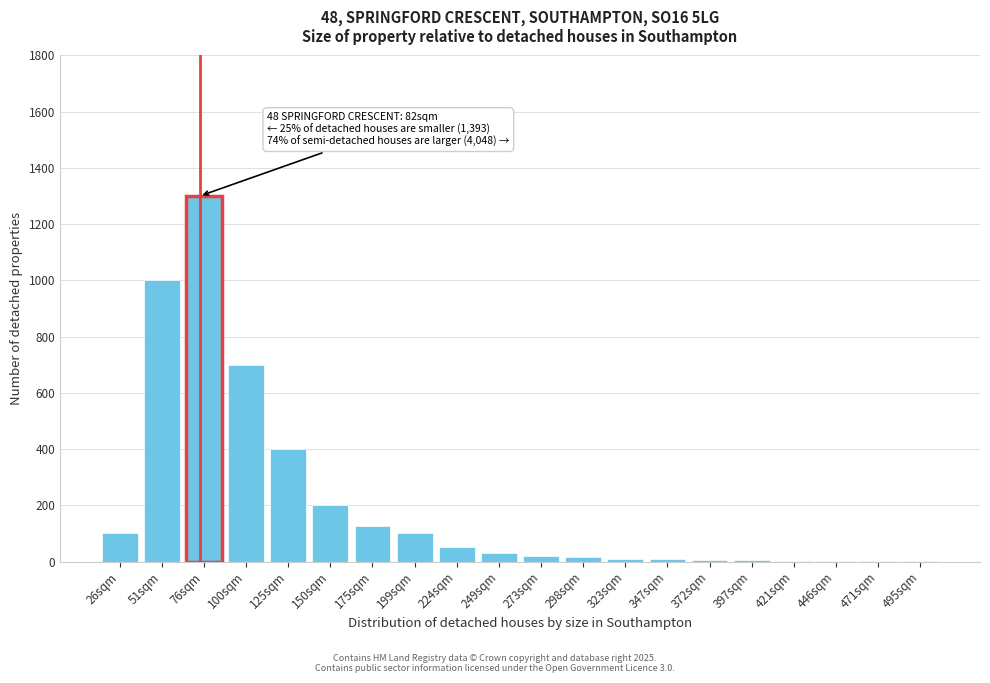

At which label is the value closest to 650?

100sqm